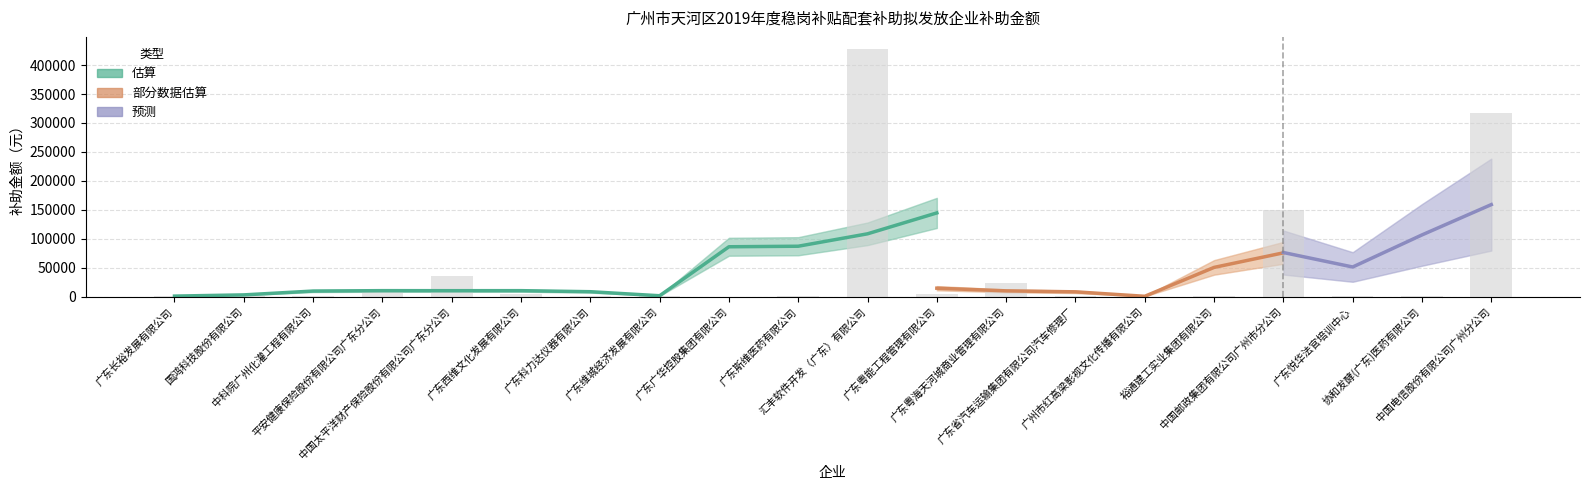

The value at 广州市红高梁影视文化传播有限公司 is 28.8. True or false?

False